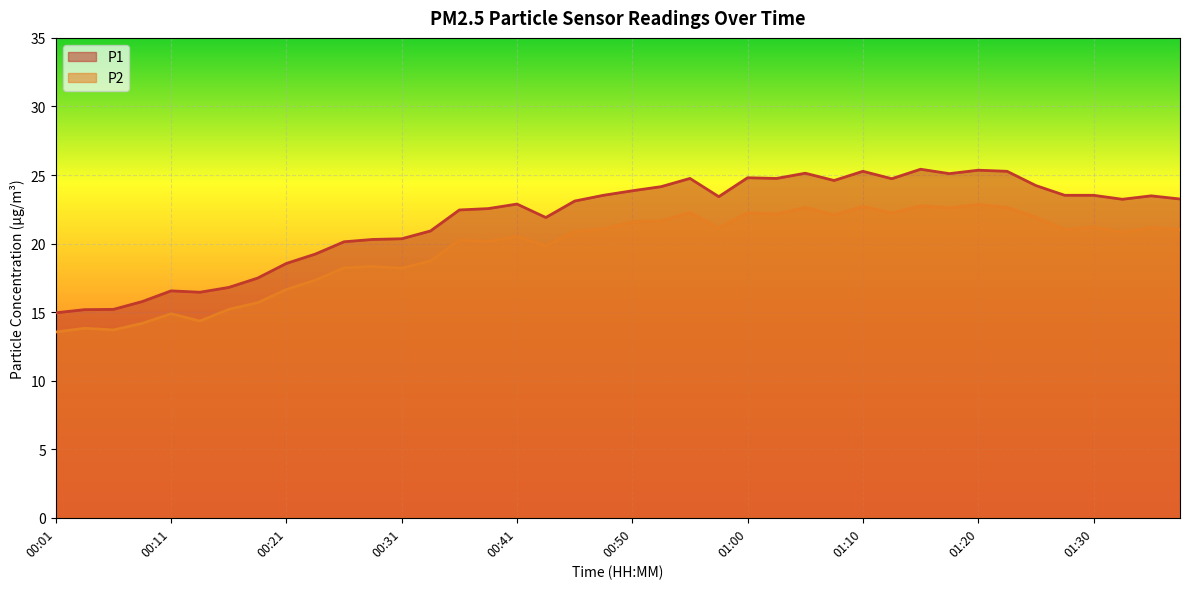

True or false: P2 has a value of 33.1 at 00:55.

False